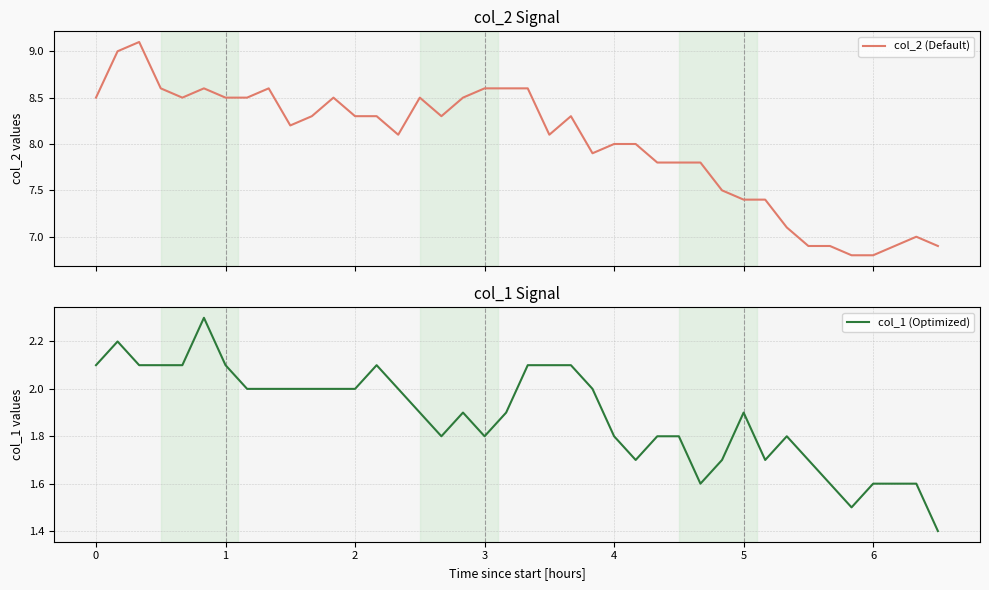

Rank the series by their maximum value, from highest to lowest.

col_2 (Default), col_1 (Optimized)